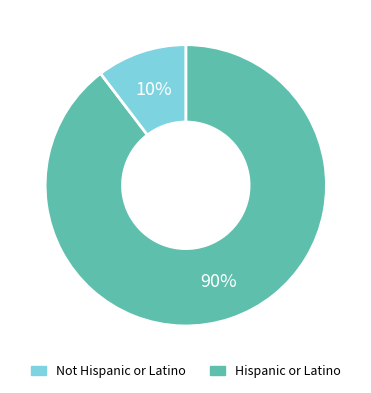

Is there a majority slice in this chart?

Yes